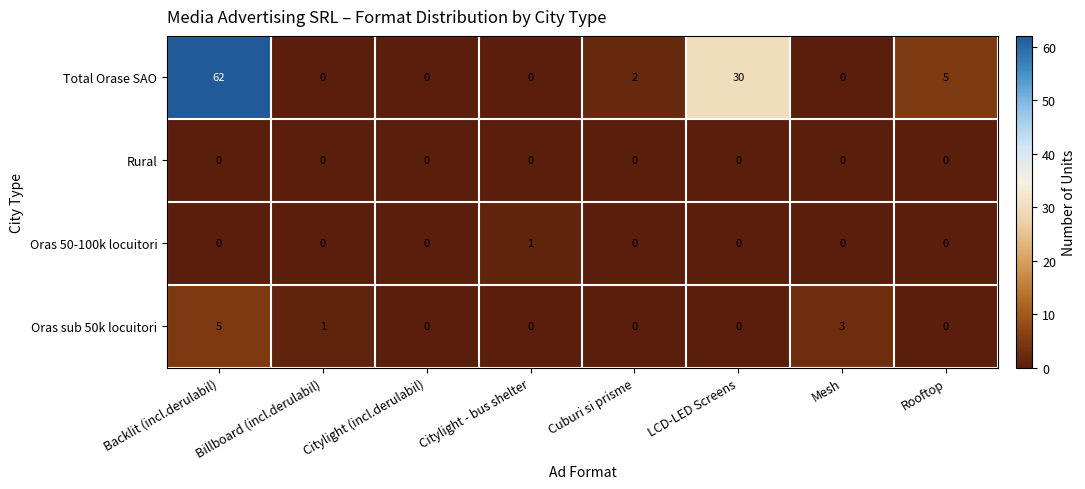

Count the number of data series in this chart.

4